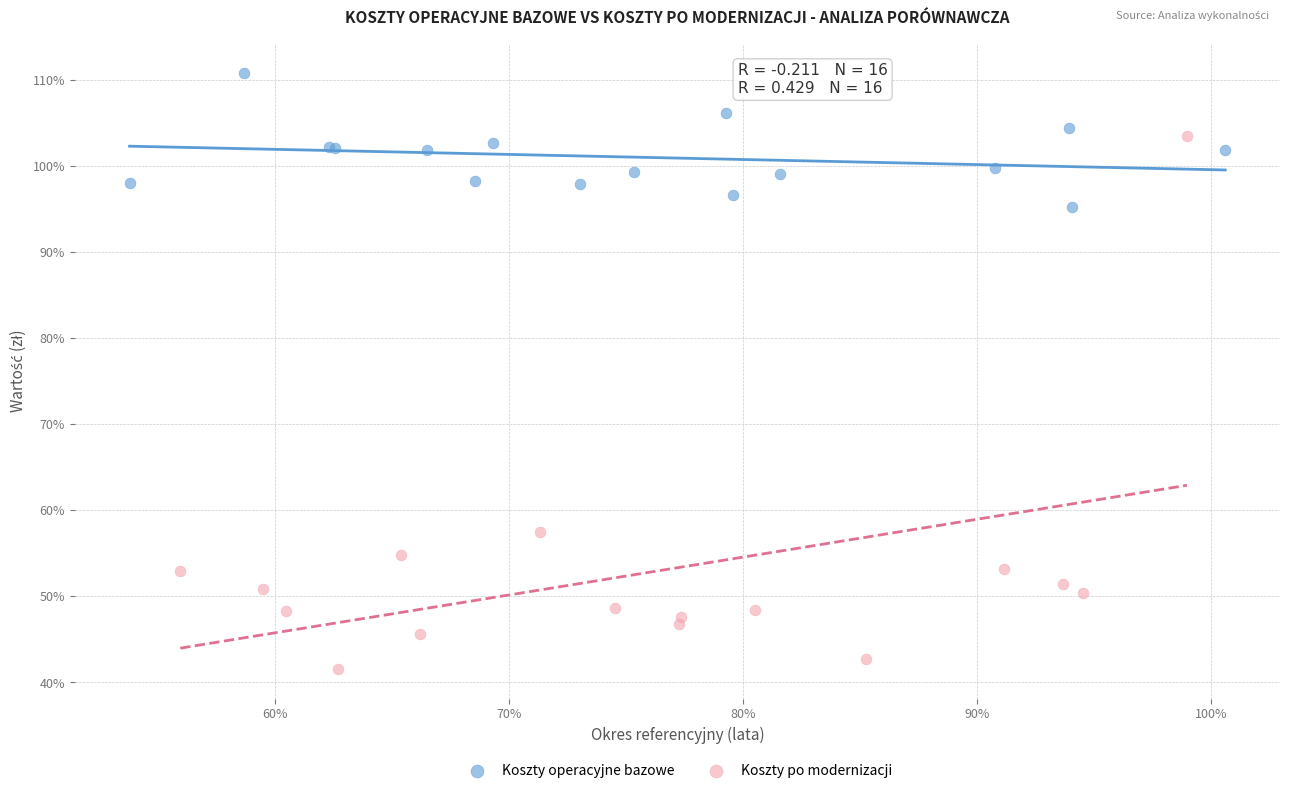

What are all the series names shown in the legend?

Koszty operacyjne bazowe, Koszty po modernizacji